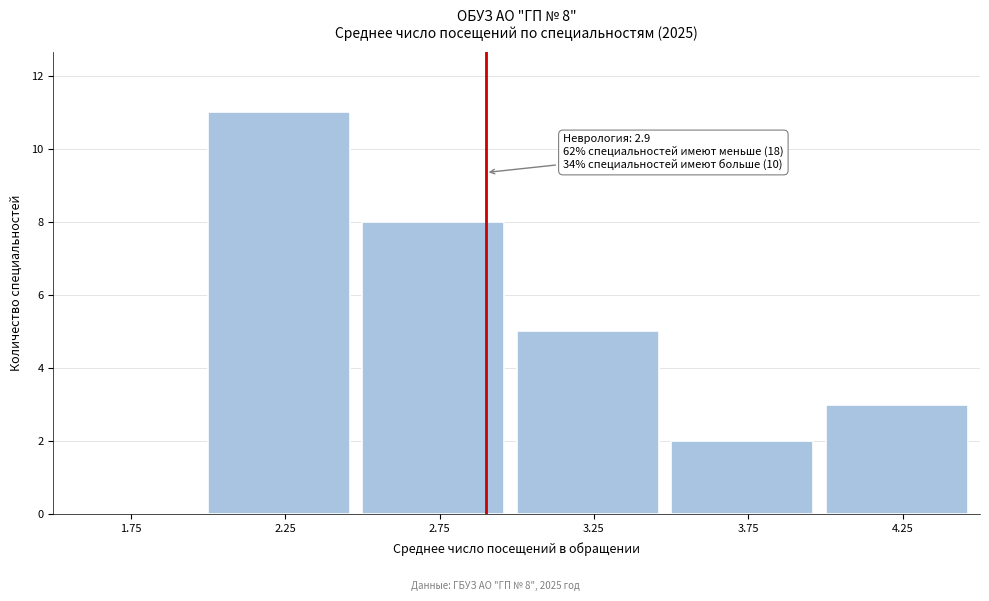

Which range on the x-axis has the tallest bar?

2.0 to 2.5